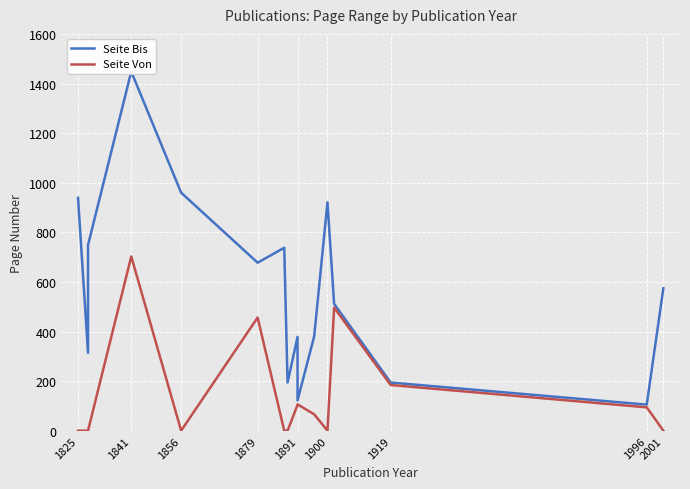

Rank the series by their maximum value, from highest to lowest.

Seite Bis, Seite Von